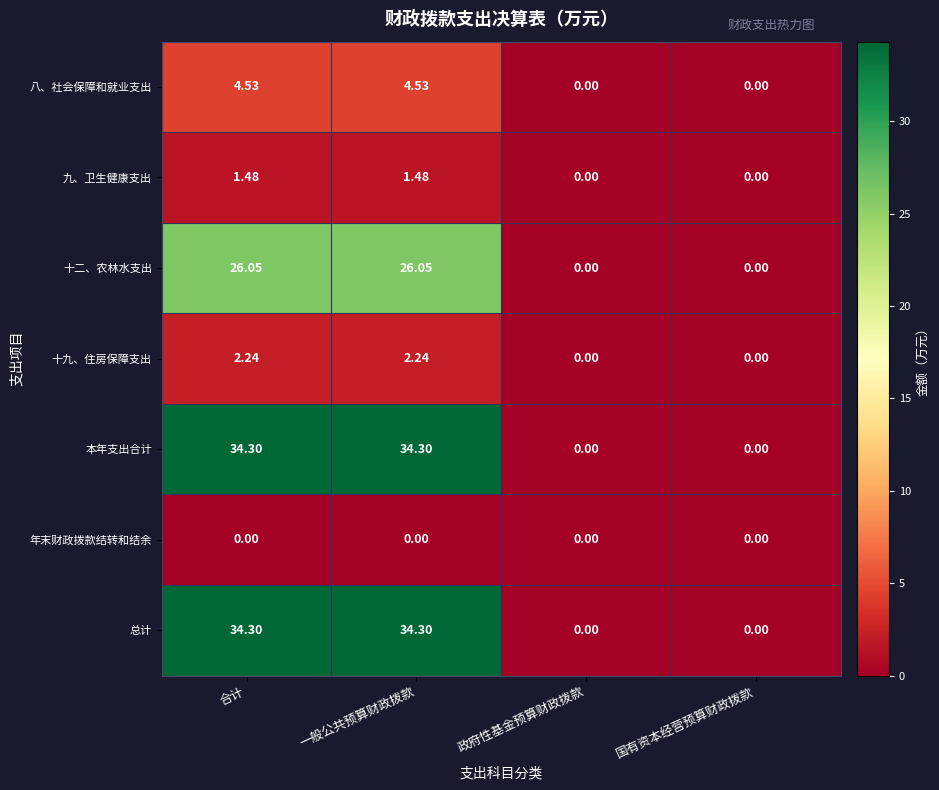

Is the value of 总计 at 一般公共预算财政拨款 greater than the value of 年末财政拨款结转和结余 at 合计?

Yes